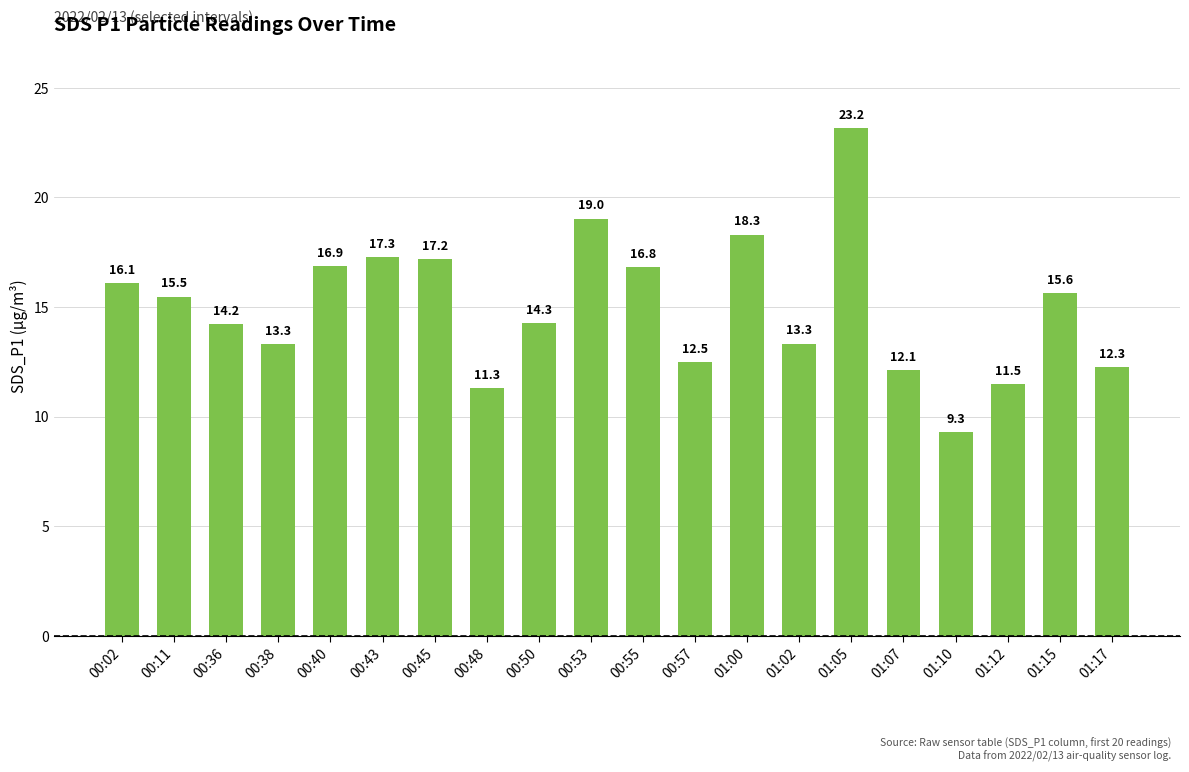

Reading left to right, transcribe all the data shown in this chart.

00:02=16.1	00:11=15.5	00:36=14.2	00:38=13.3	00:40=16.9	00:43=17.3	00:45=17.2	00:48=11.3	00:50=14.3	00:53=19.0	00:55=16.8	00:57=12.5	01:00=18.3	01:02=13.3	01:05=23.2	01:07=12.1	01:10=9.3	01:12=11.5	01:15=15.6	01:17=12.3